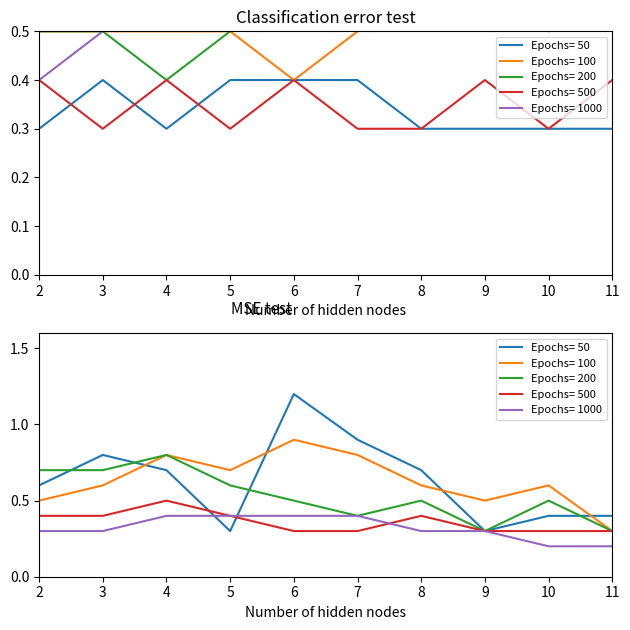

What is the average value of the Epochs= 1000 series?

0.6